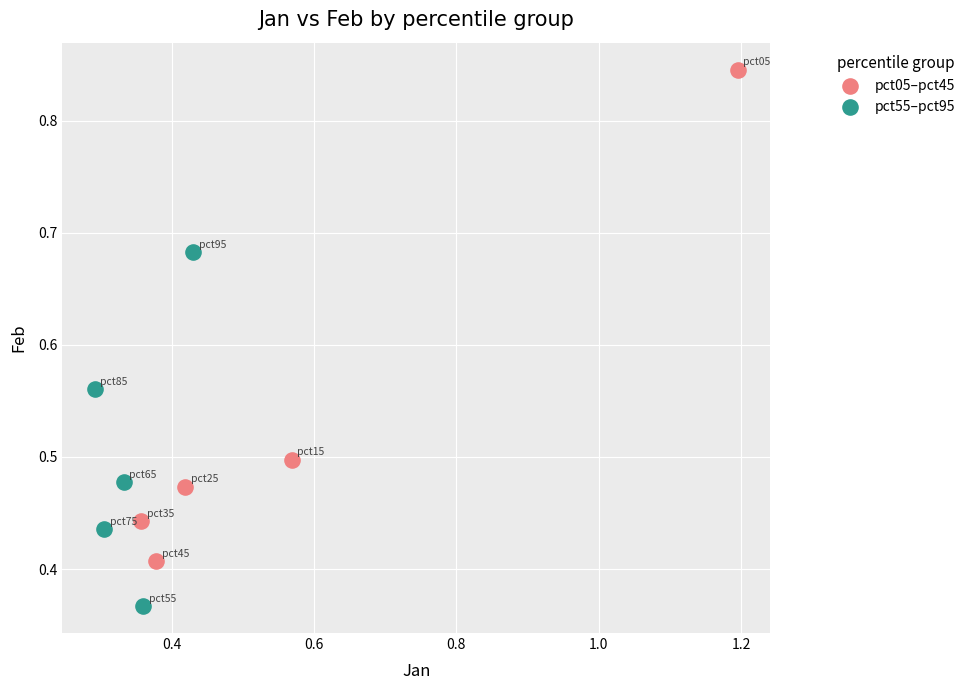

What are all the series names shown in the legend?

pct05–pct45, pct55–pct95